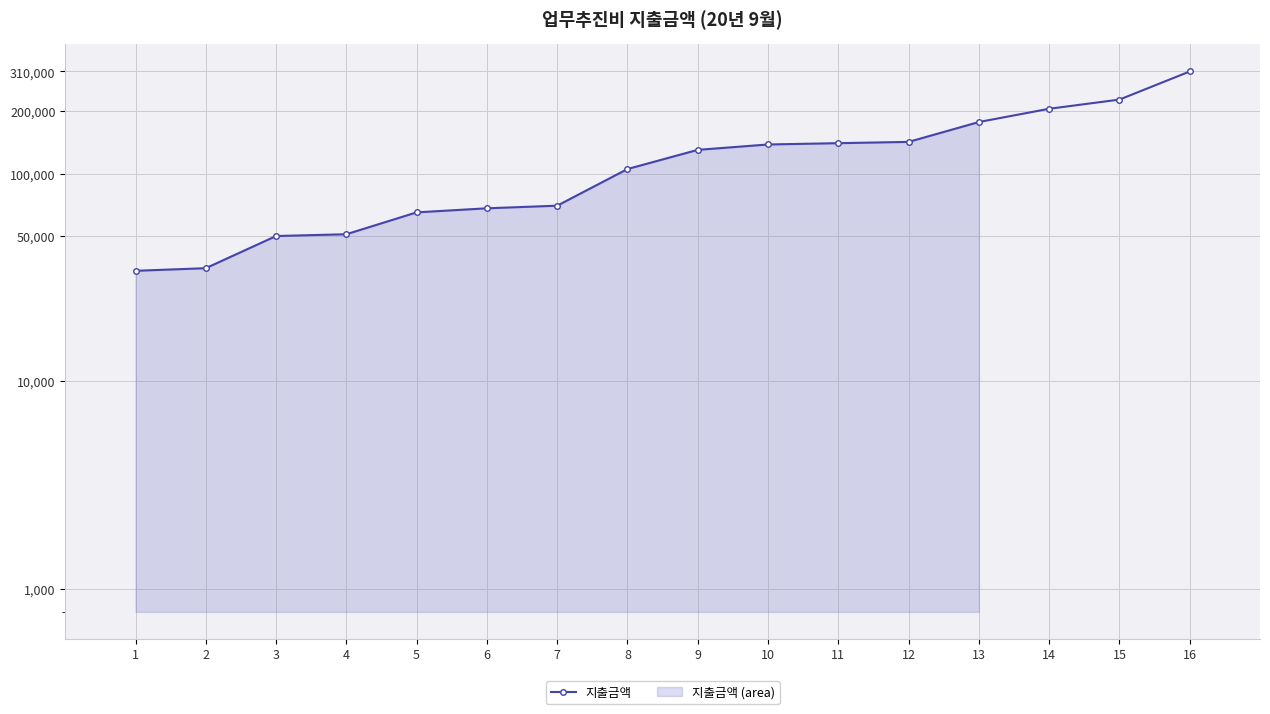

Which category has the lowest value across all series?

1